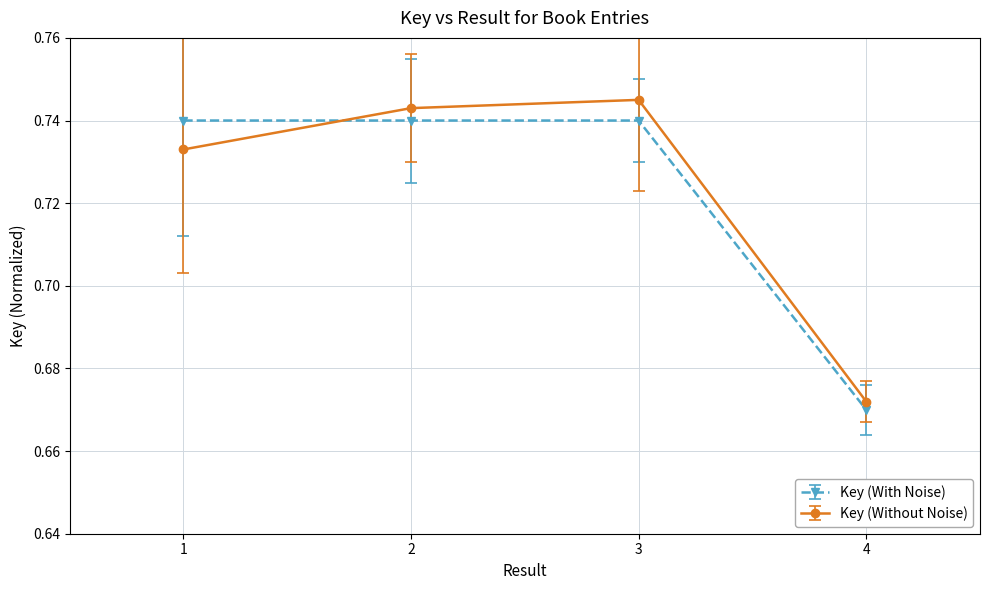

Which category has the highest value across all series?

3